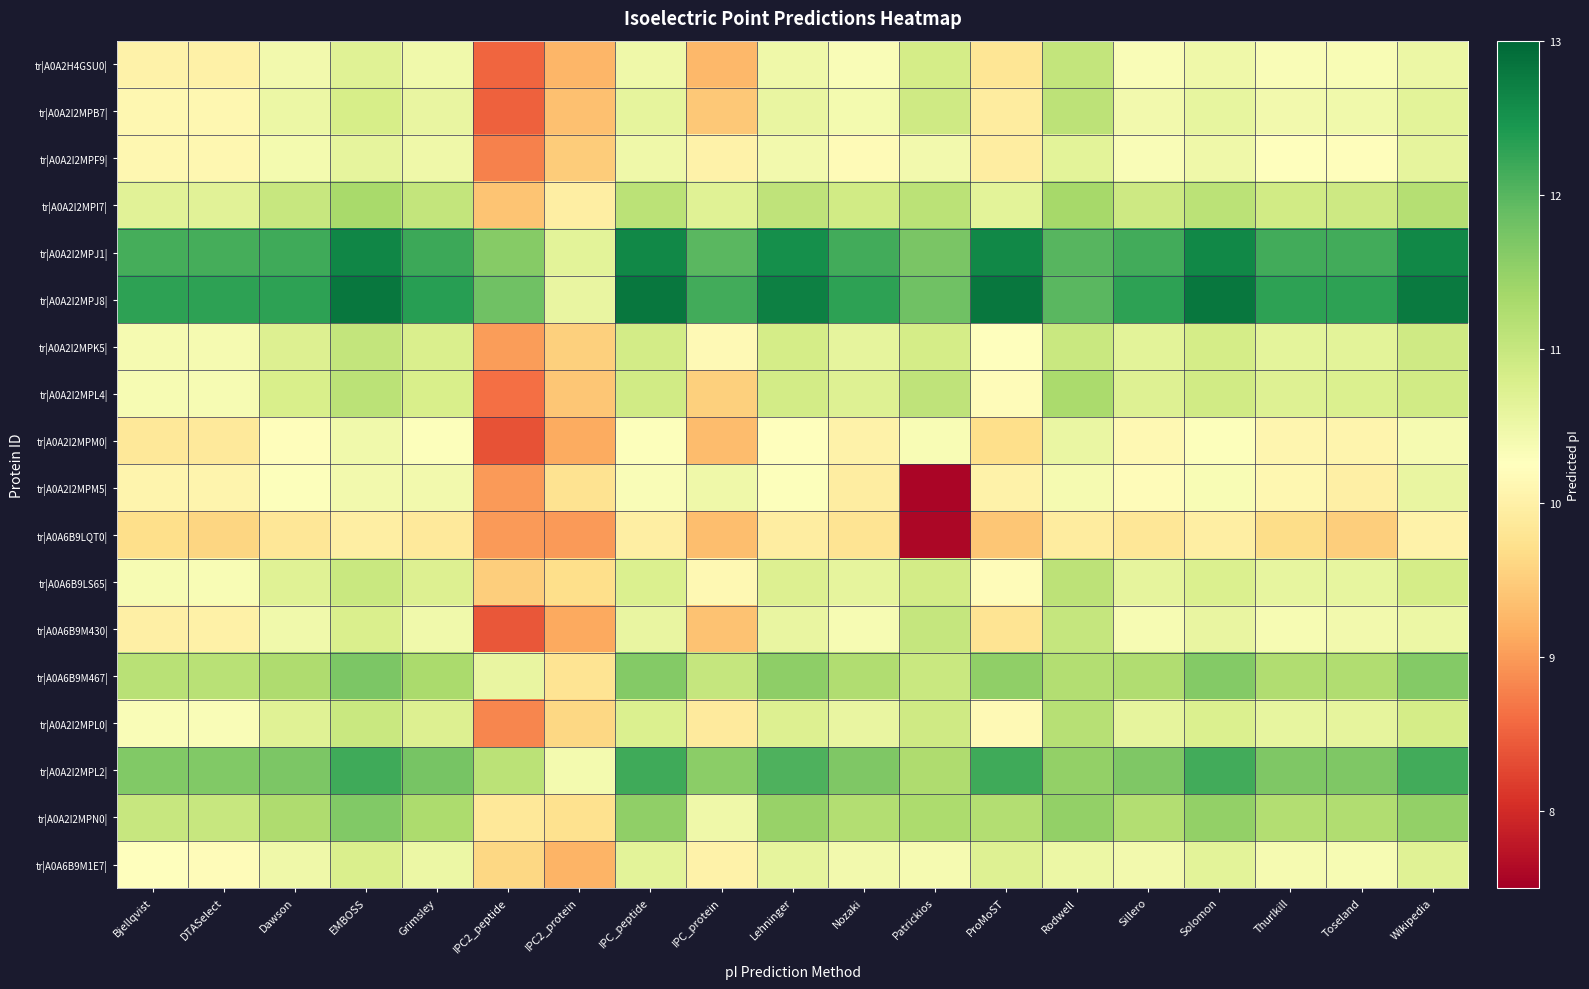

At how many categories does at least one series exceed 10?

19